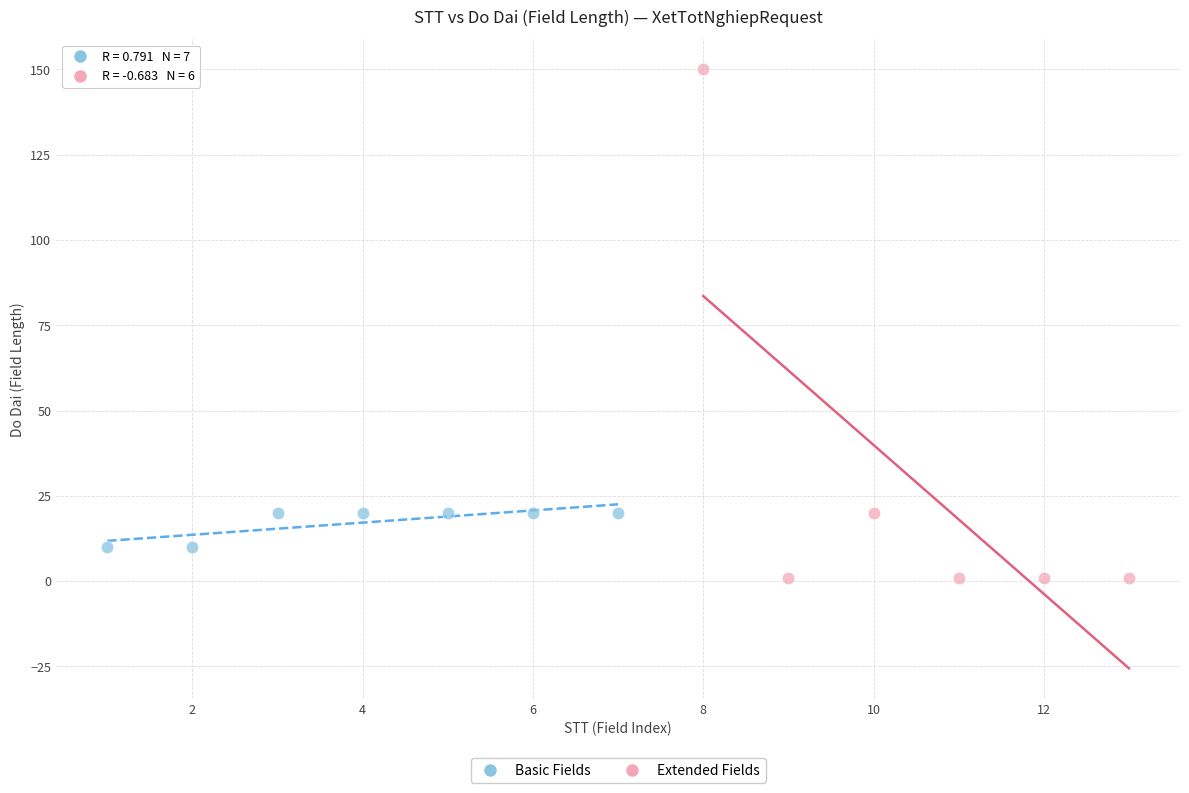

Which series contains the lowest Y value?

Extended Fields